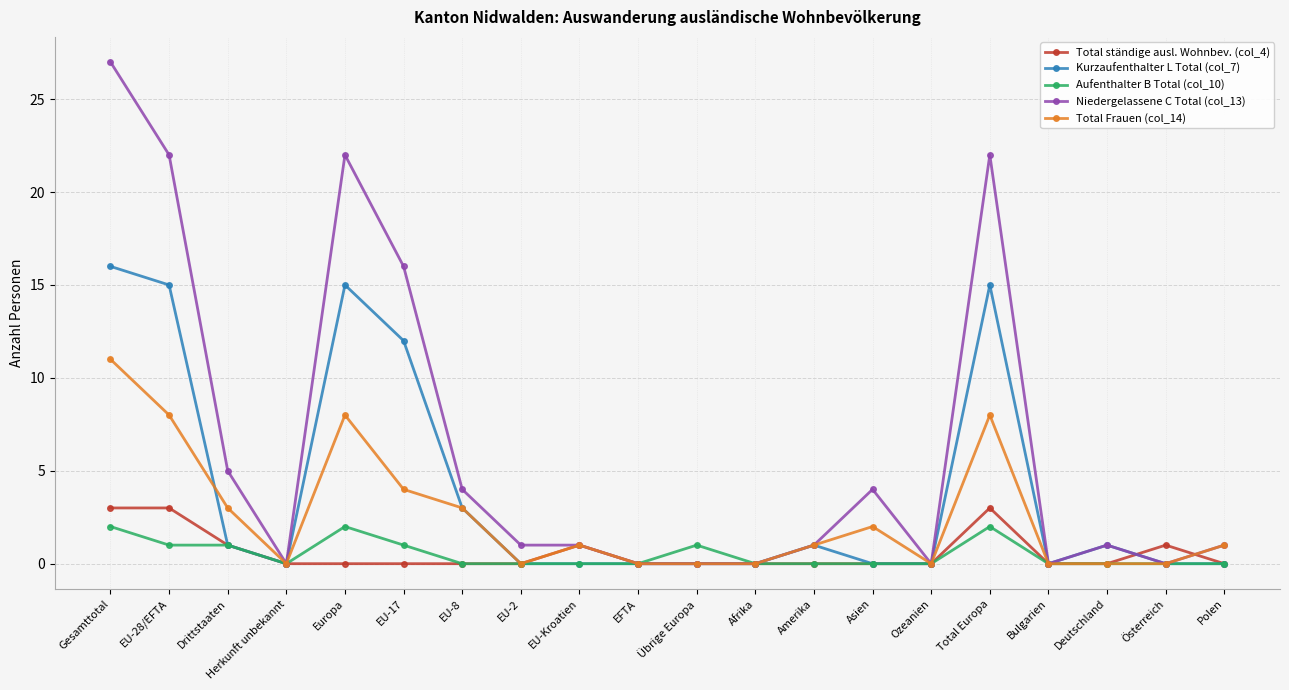

What is the difference between the maximum and second lowest values in the Niedergelassene C Total (col_13) series?

27